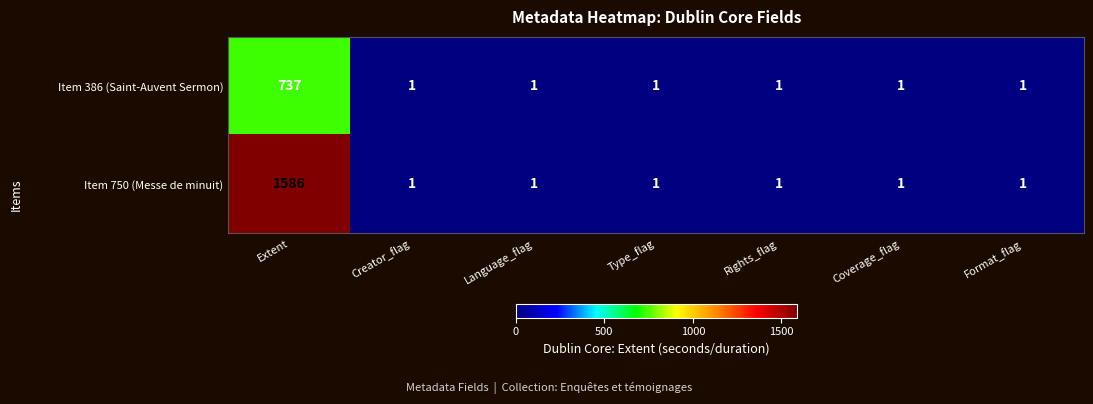

Rank the series by their average value, from lowest to highest.

Item 386 (Saint-Auvent Sermon), Item 750 (Messe de minuit)